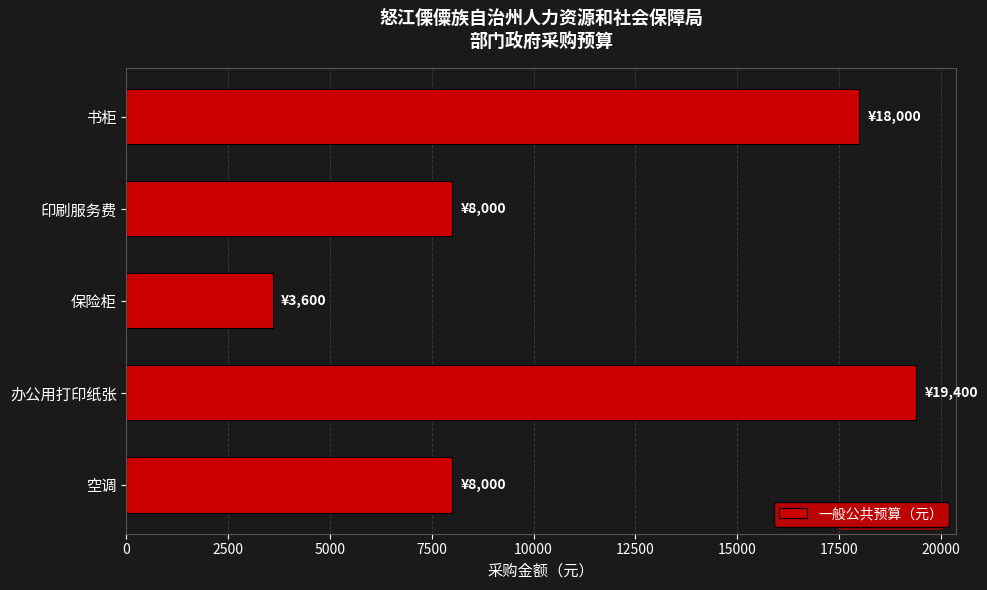

Which label corresponds to the smallest value in the chart?

保险柜